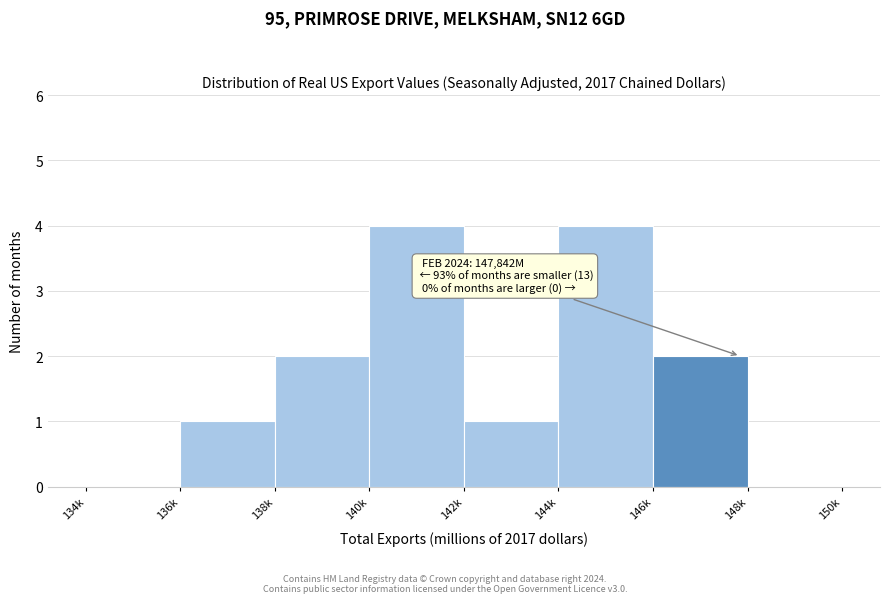

Reading left to right, what are all the values shown in this chart?

134k=0	136k=1	138k=2	140k=4	142k=1	144k=4	146k=2	148k=0